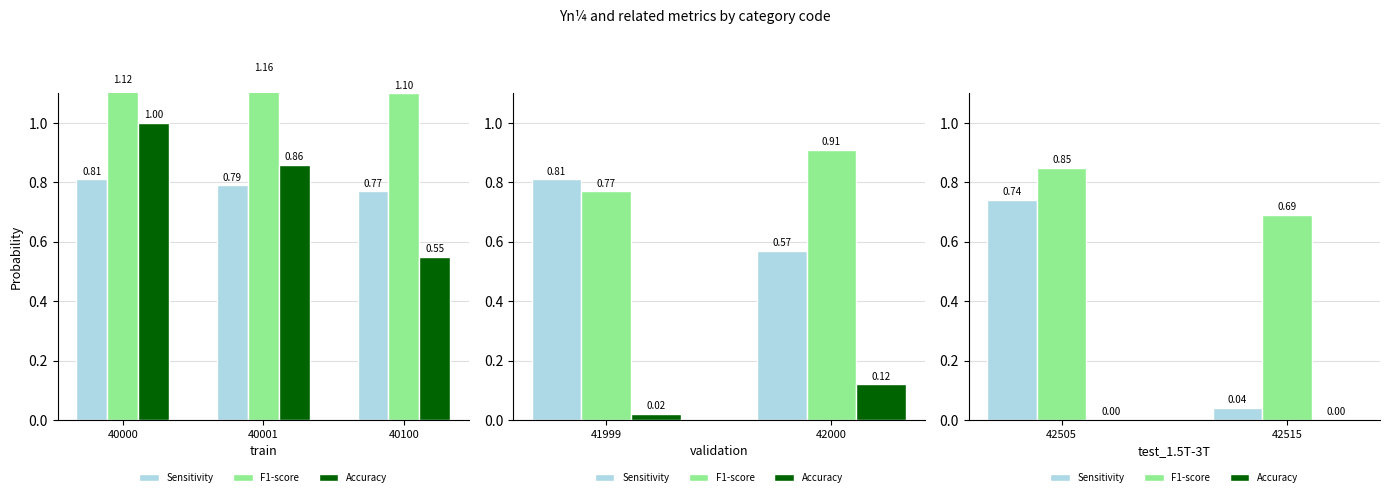

How many bars are there in each group?

3